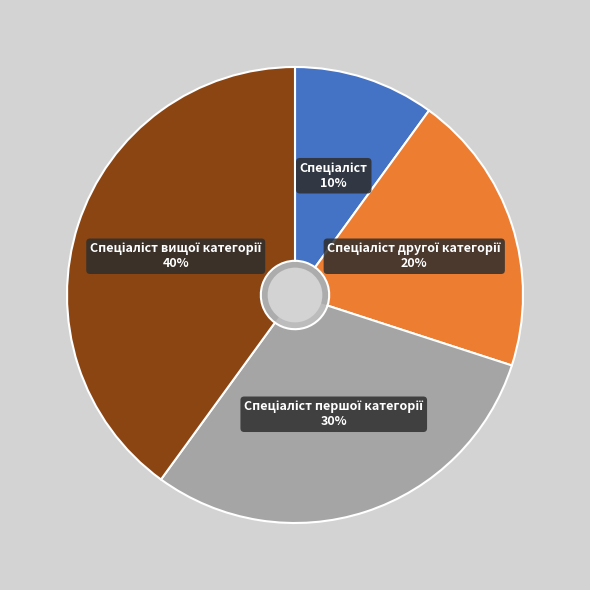

Is the sum of Спеціаліст першої категорії and Спеціаліст другої категорії greater than half?

No